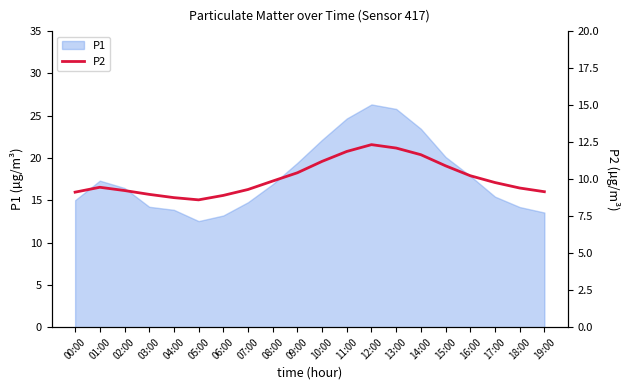

The P1 series shows 26.3 at 12:00. True or false?

True